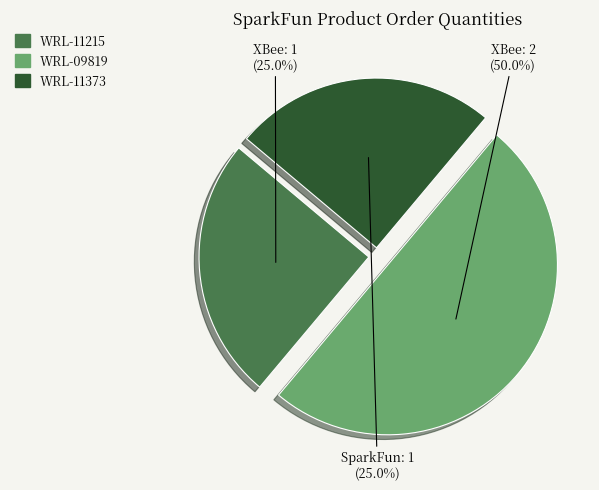

Does WRL-11215 represent more than half of the total?

No